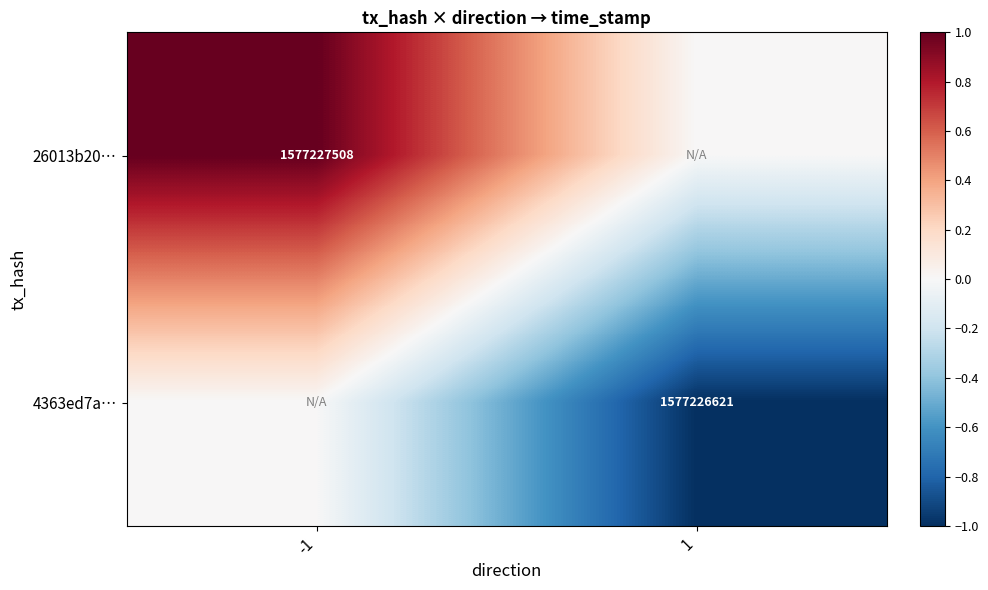

True or false: 4363ed7a… has a value of 1577226621 at 1.

True